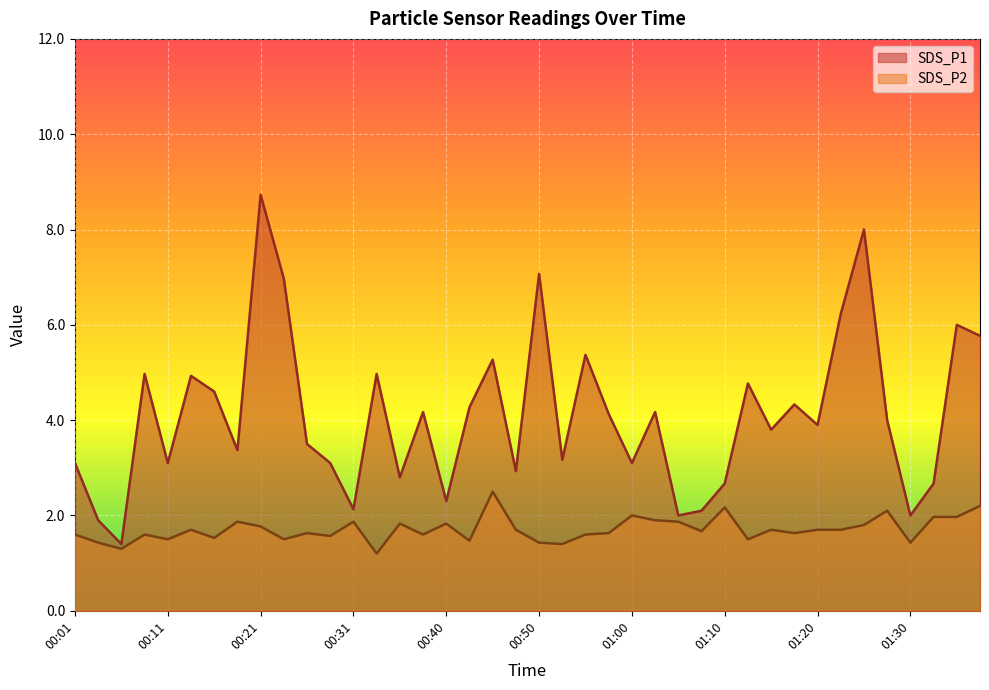

What is the label of the 34th point from the right?

00:16